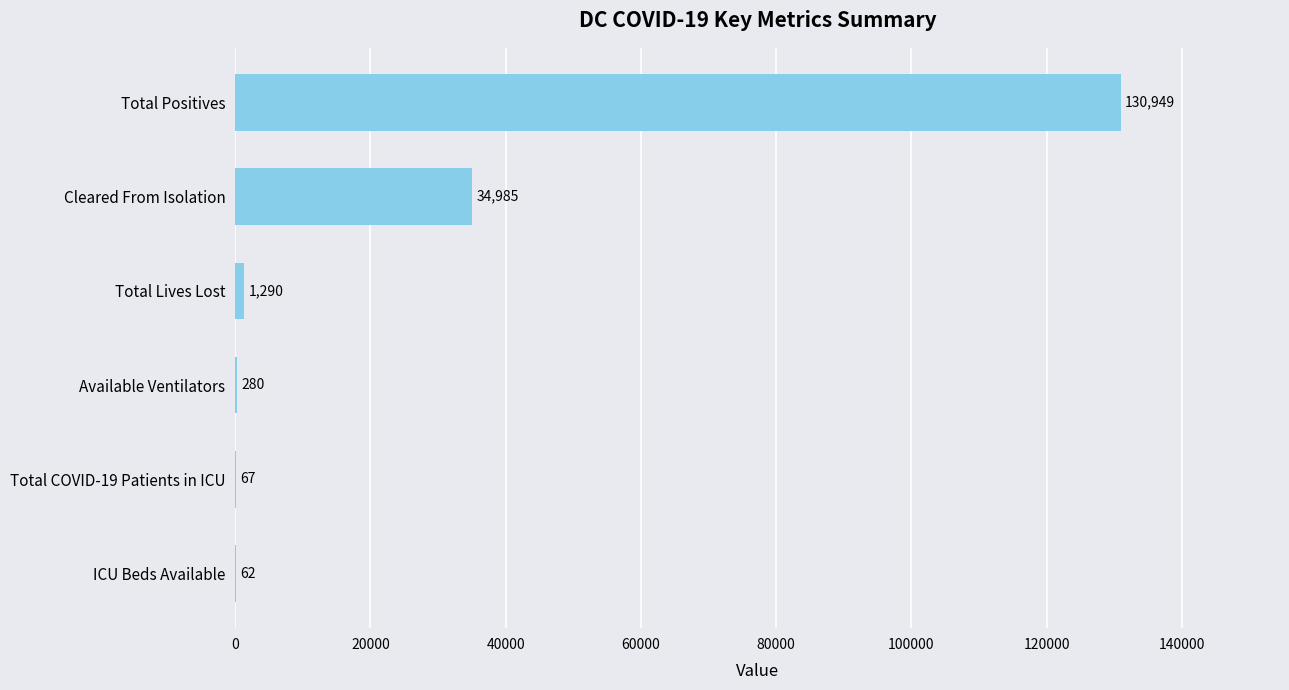

What is the ratio of the value at Total Positives to the value at Total Lives Lost?

101.5